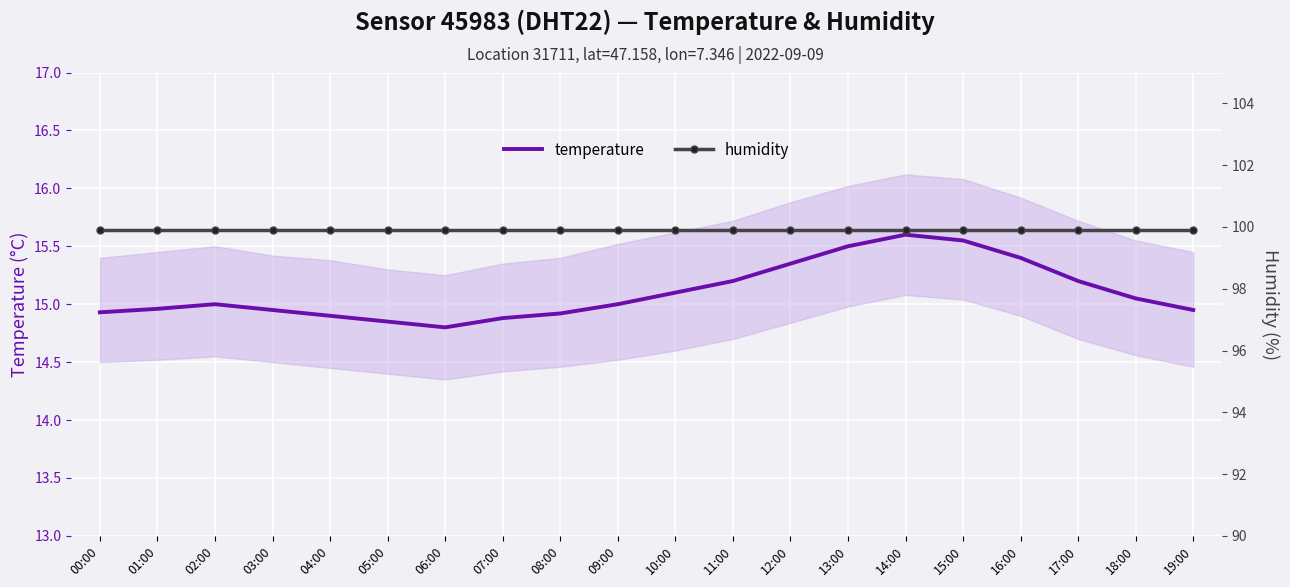

True or false: humidity and temperature intersect in this chart.

False